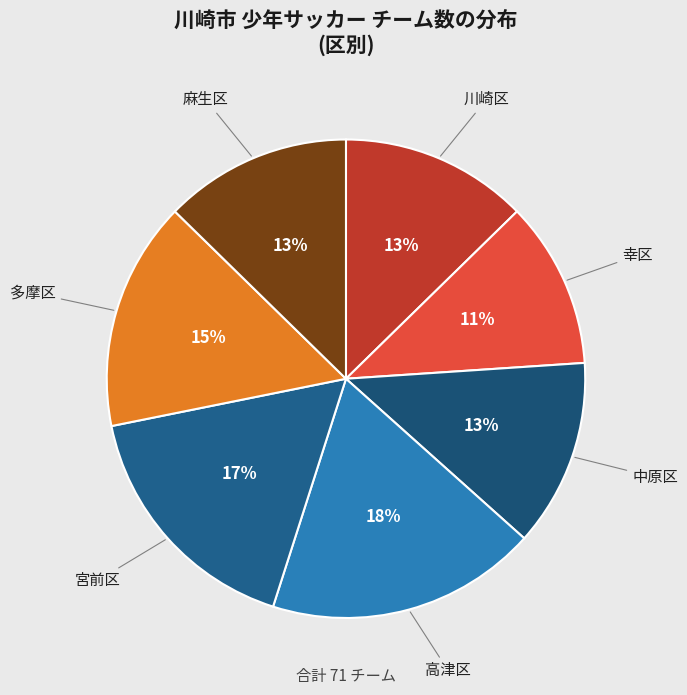

How many slices are in this pie chart?

7